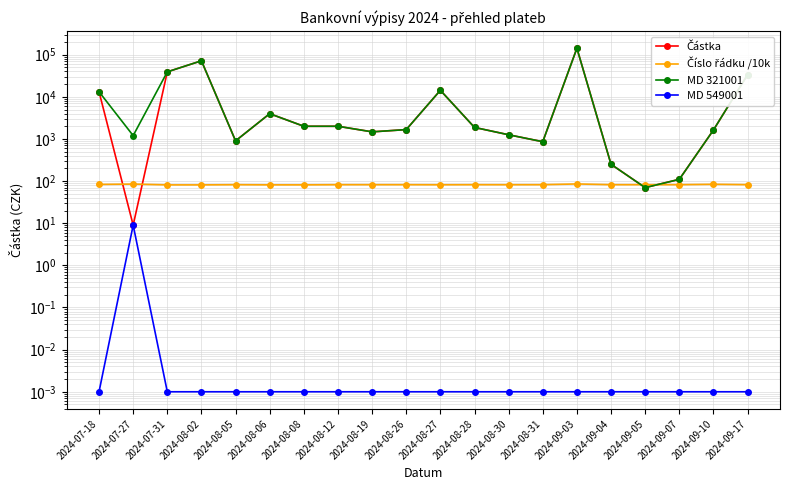

What is the total value across all series at 2024-07-27?

1302.9